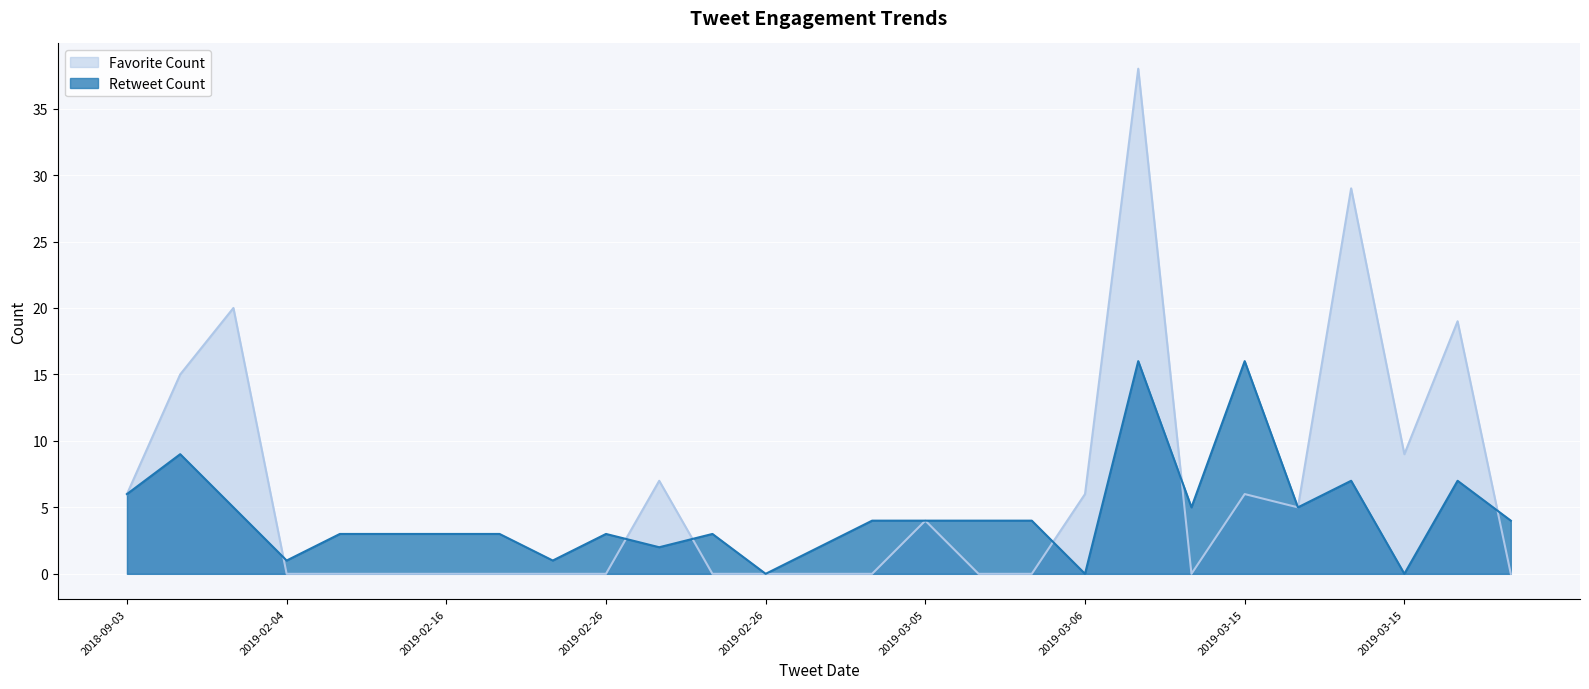

At which category does Retweet Count reach its first local valley?

2019-02-04